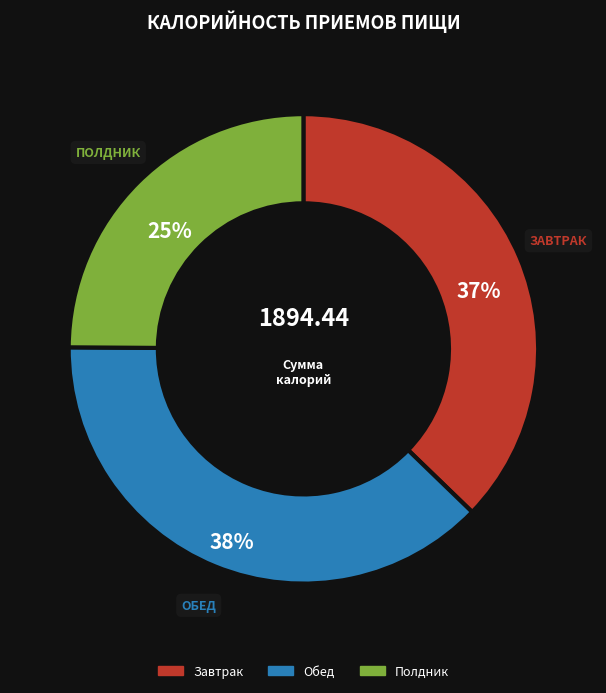

Does any single category account for the majority?

No